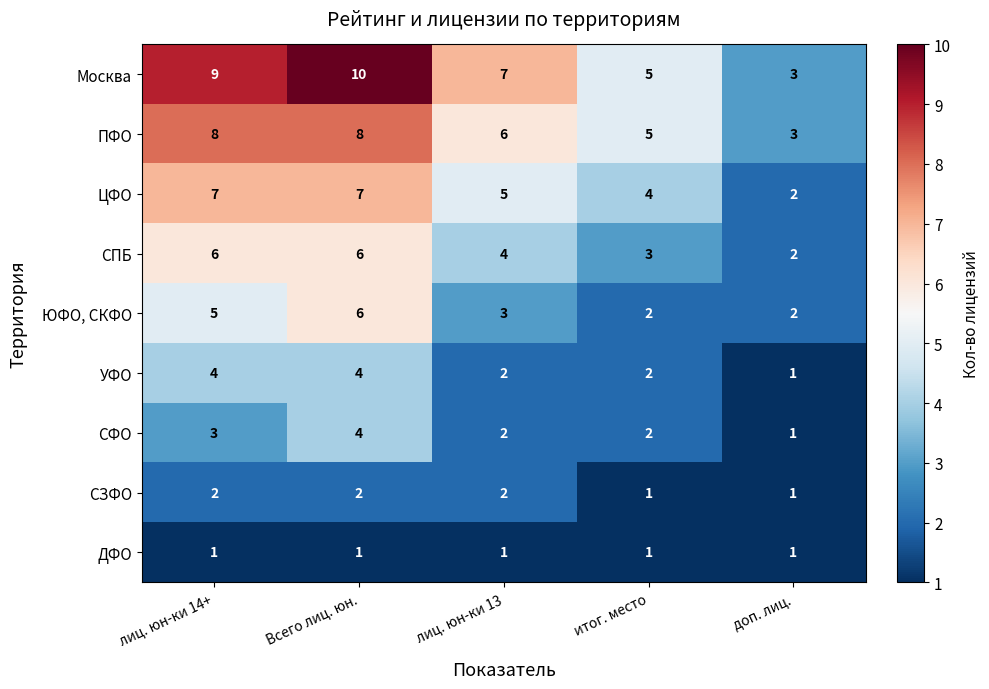

Which series has the largest total across all categories?

Москва